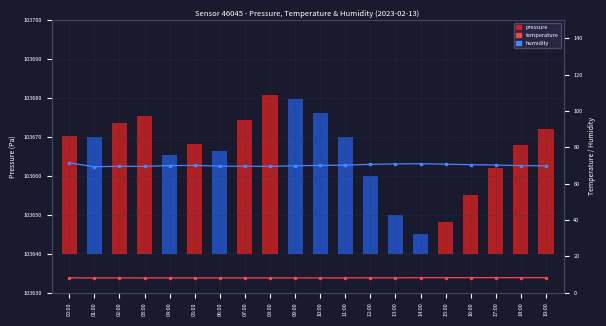

The value of temperature at 18:00 is 8.2. True or false?

True